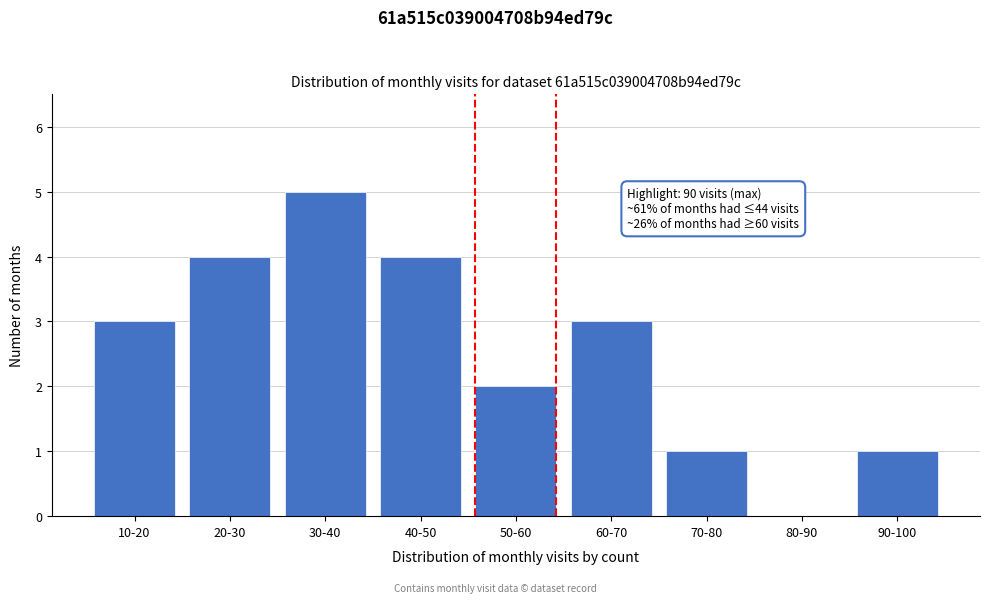

Reading left to right, transcribe all the data shown in this chart.

10-20=3	20-30=4	30-40=5	40-50=4	50-60=2	60-70=3	70-80=1	80-90=0	90-100=1